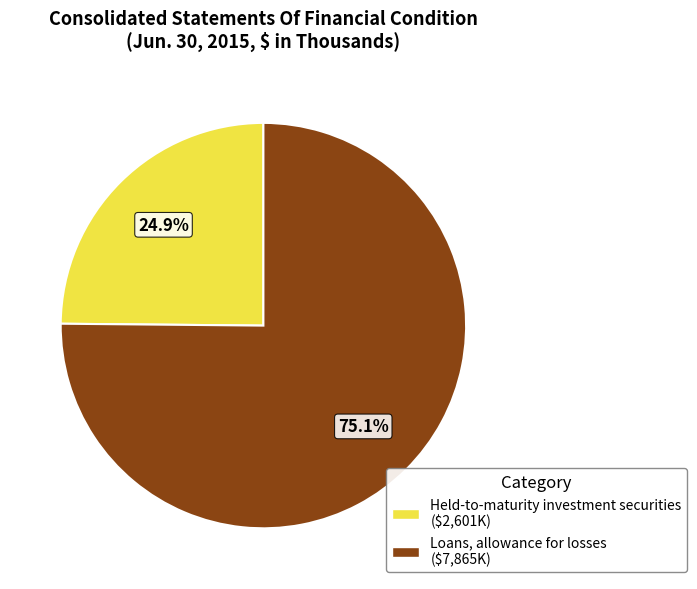

True or false: Held-to-maturity investment securities accounts for 25% of the total.

True